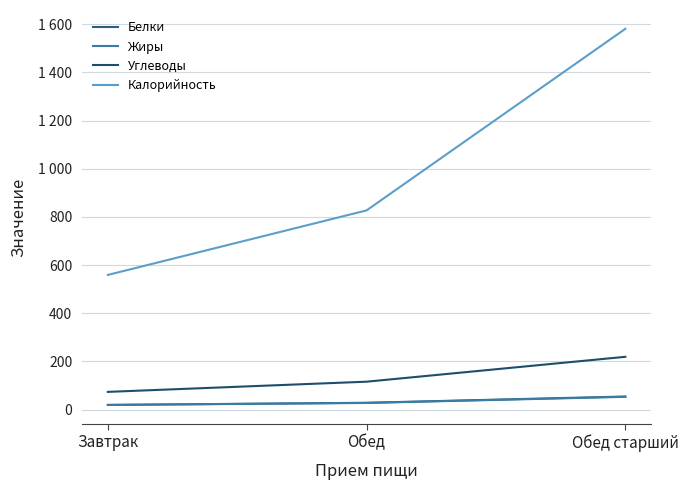

The Жиры series shows 27.4 at Обед. True or false?

True